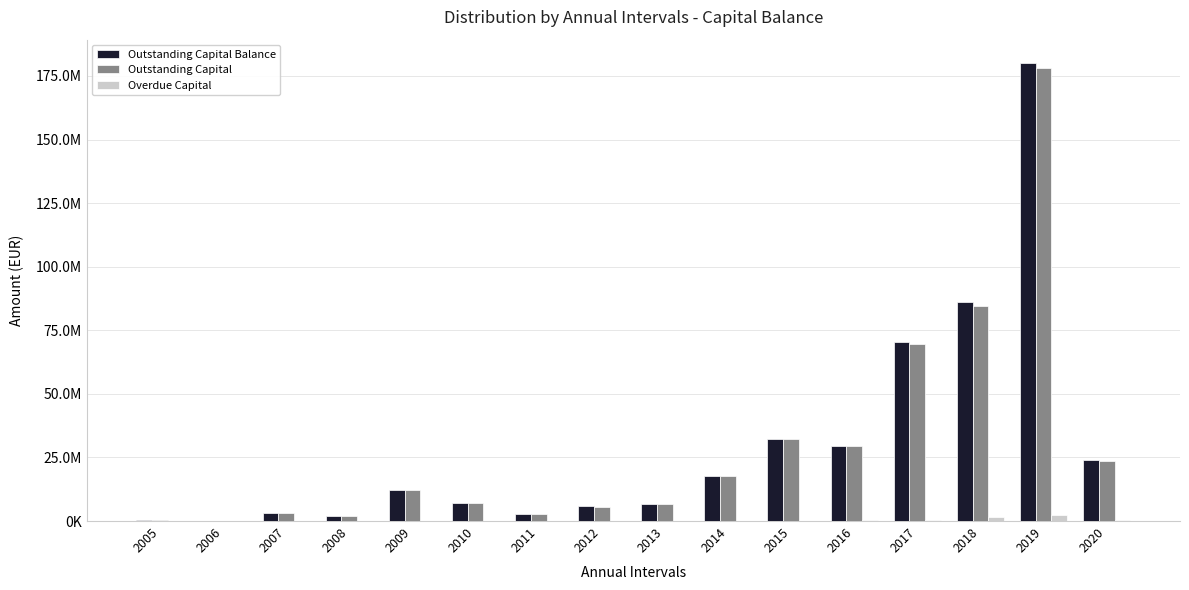

What is the spread (max minus min) of values at 2008?

1957366.9